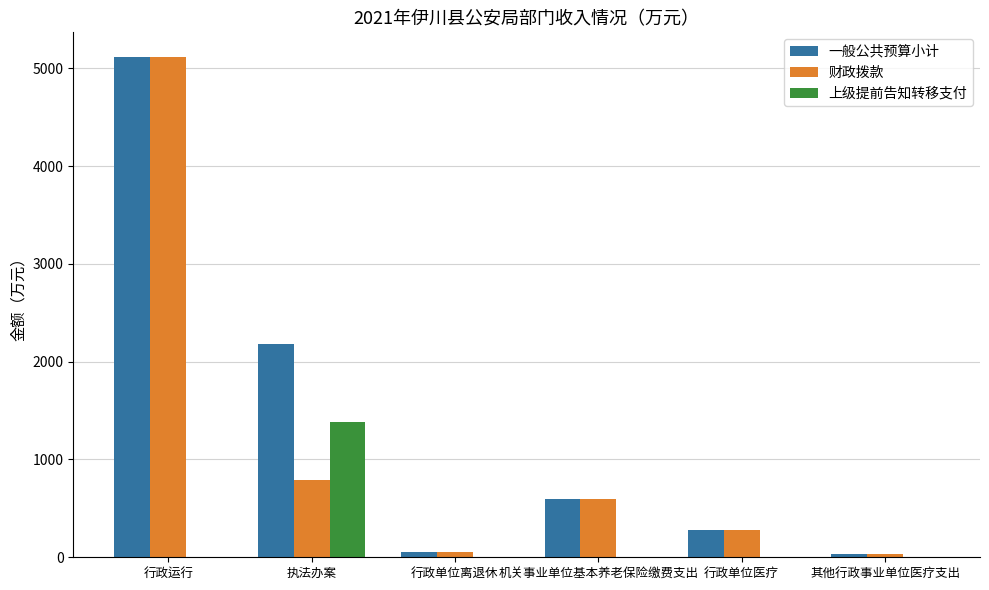

What is the sum of all 一般公共预算小计 values?

8255.6